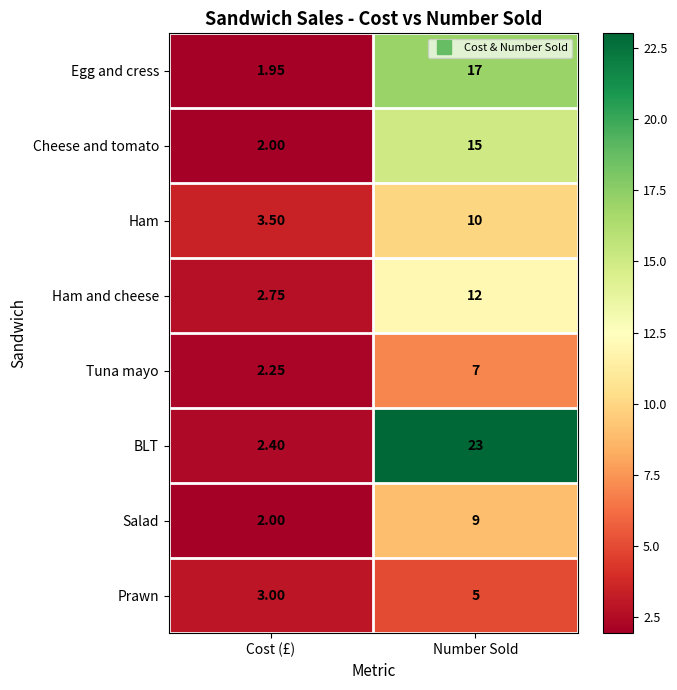

Count the number of categories in the chart.

2